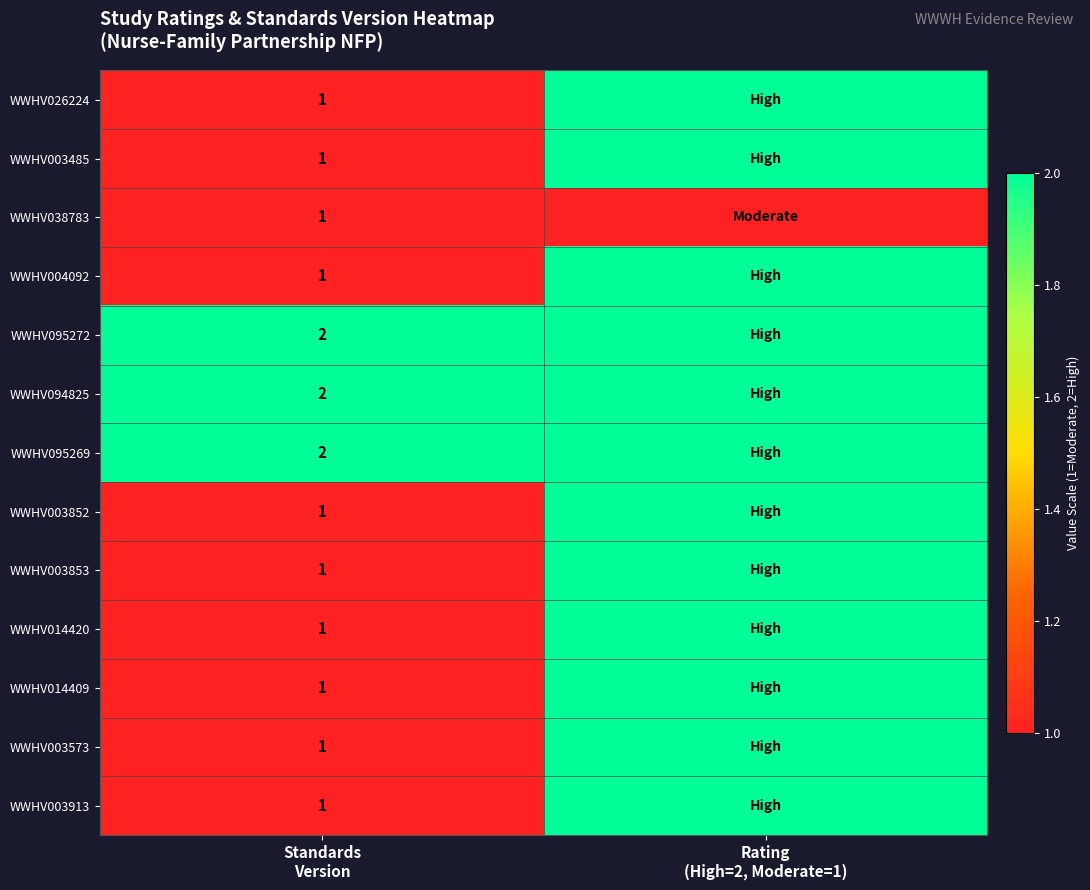

What is the sum of all WWHV004092 values?

3